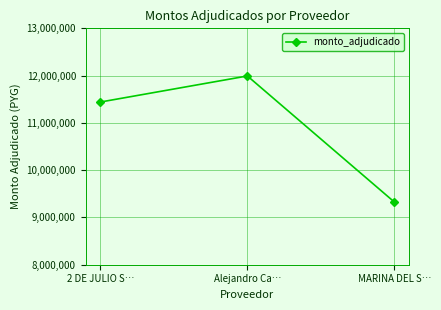

What is the value of the 2nd point from the left?

11992500